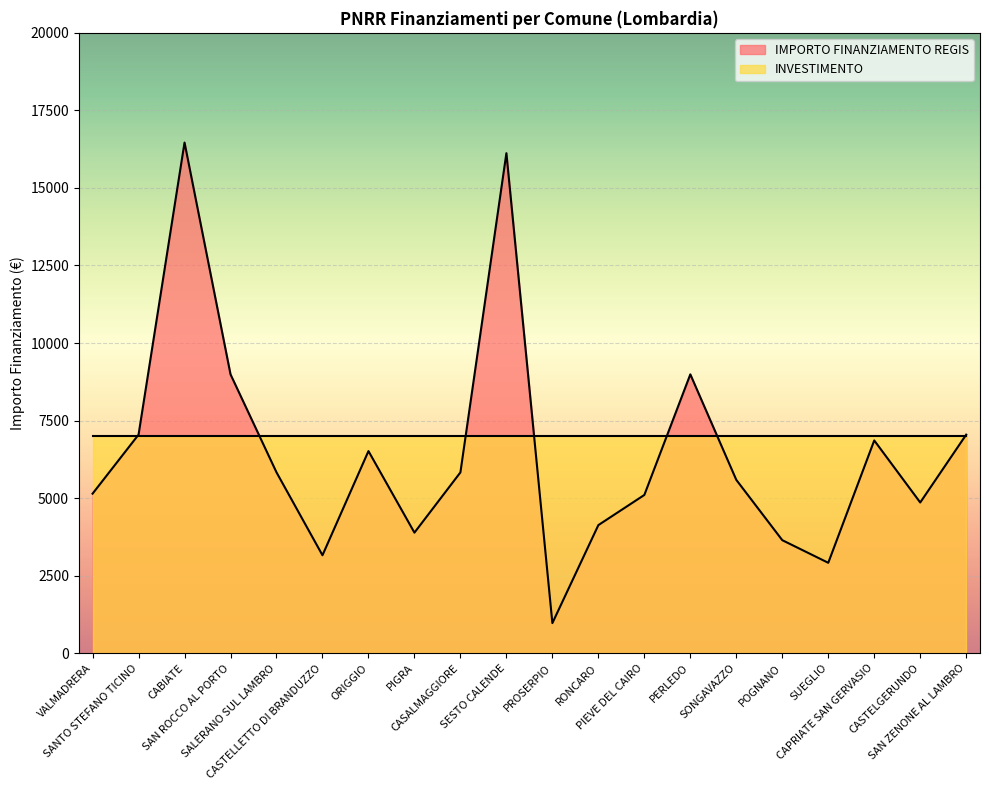

Between ORIGGIO and CASTELLETTO DI BRANDUZZO, which is larger?

ORIGGIO